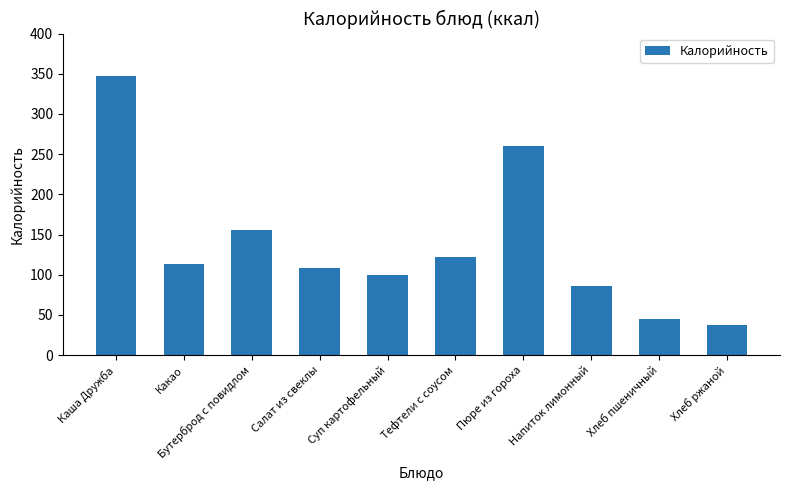

What is the change in value from Салат из свеклы to Хлеб пшеничный?

-63.8